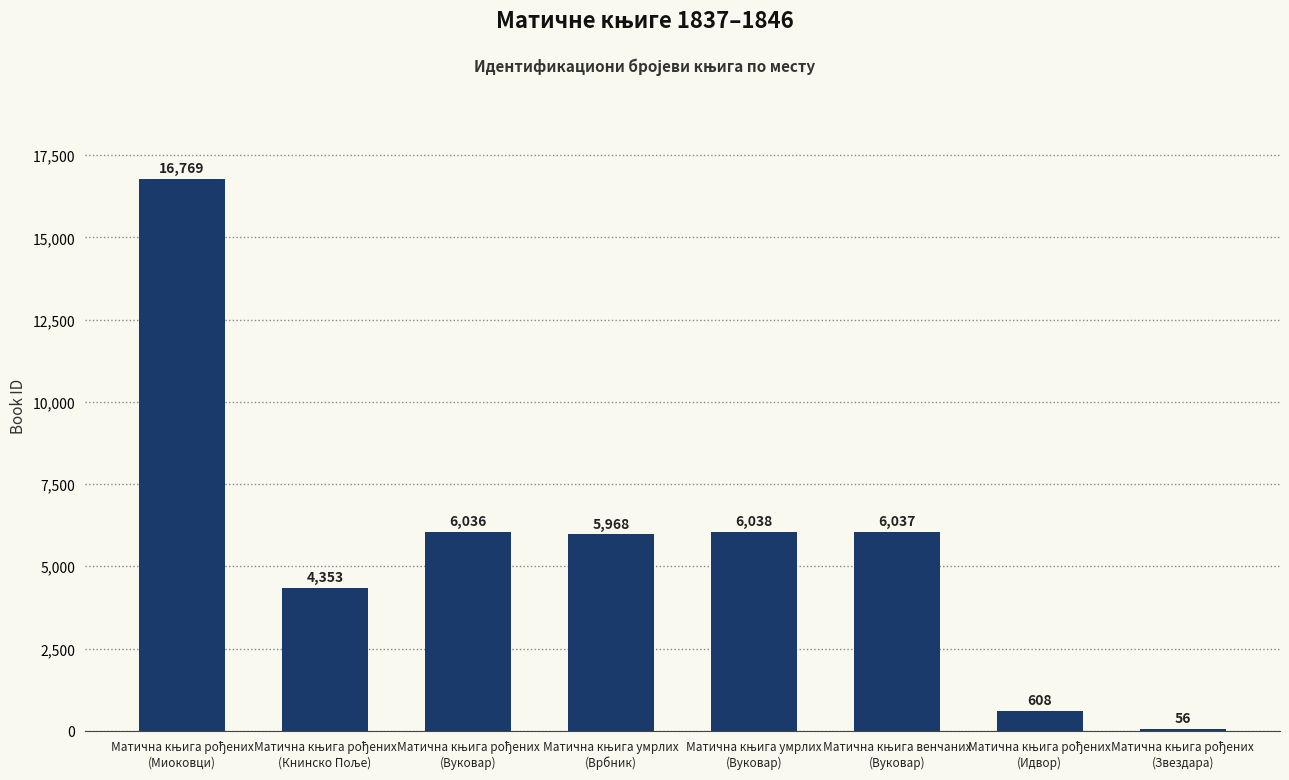

What is the maximum value shown in the chart?

16769